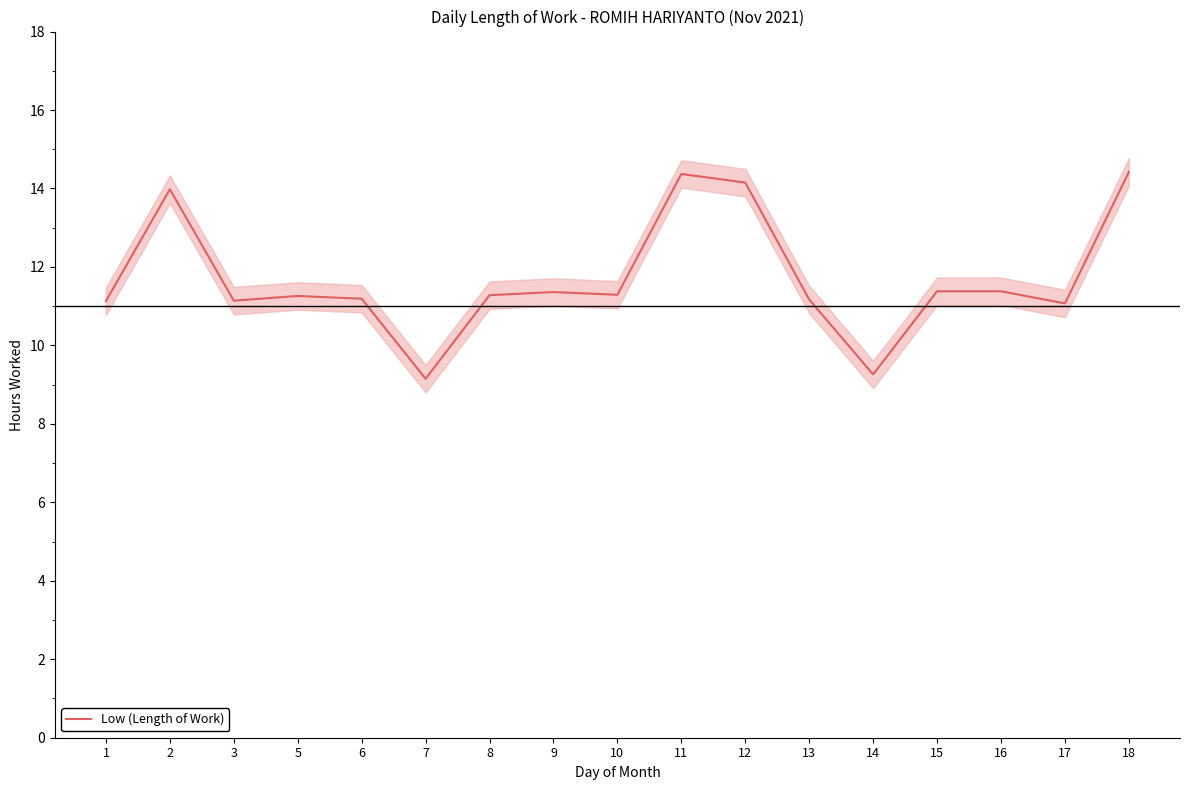

What is the smallest value displayed?

9.2